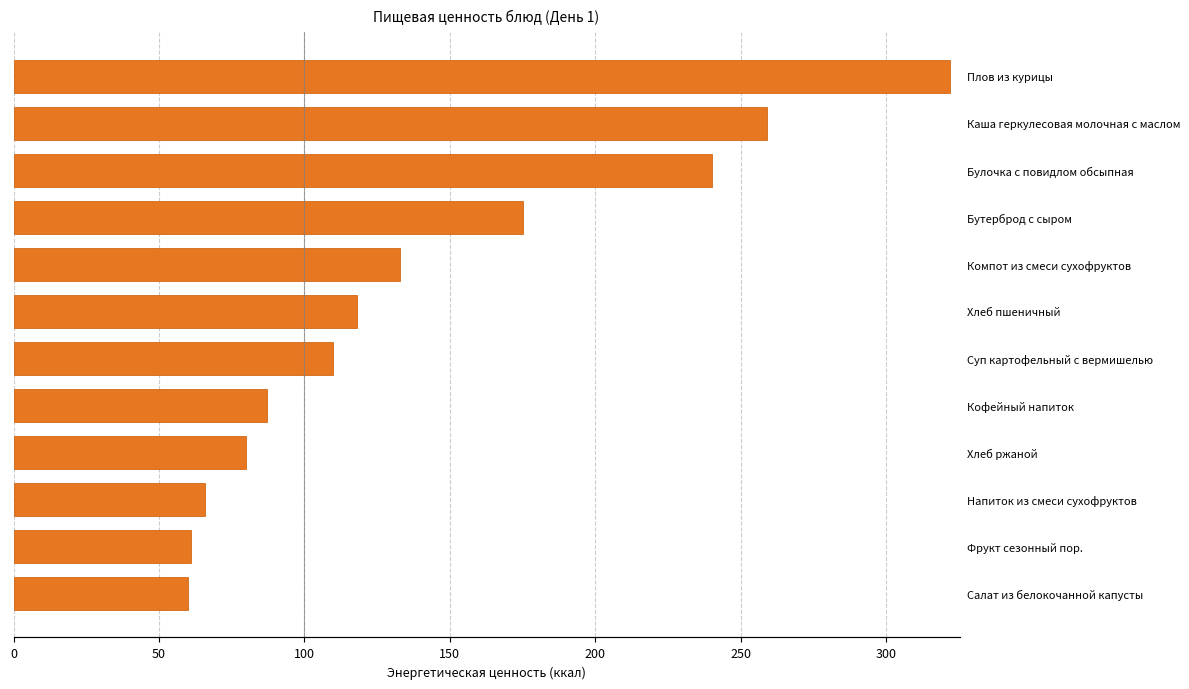

What is the ratio of the value at Кофейный напиток to the value at Суп картофельный с вермишелью?

0.8